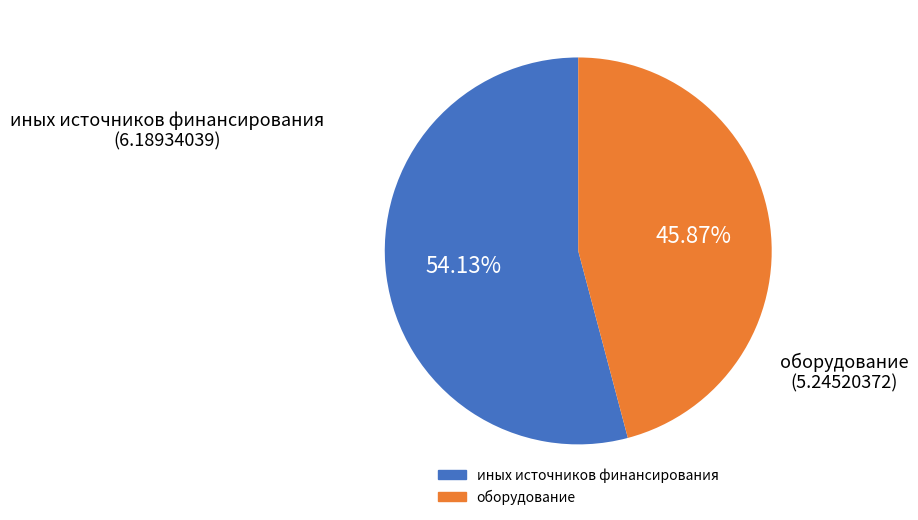

Is иных источников финансирования the majority of the pie?

Yes